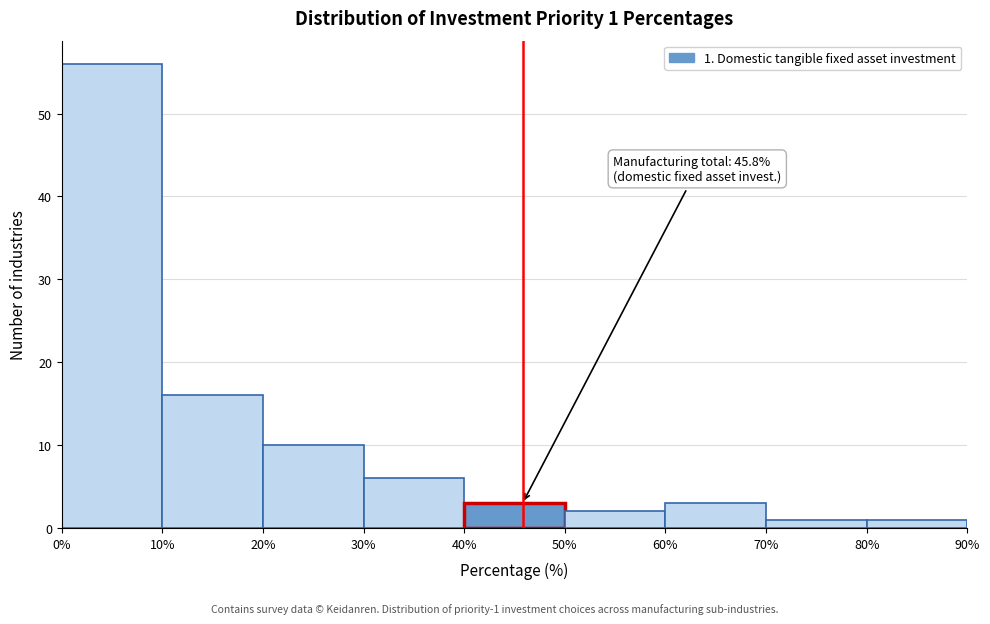

Which range on the x-axis has the tallest bar?

0% to 10%